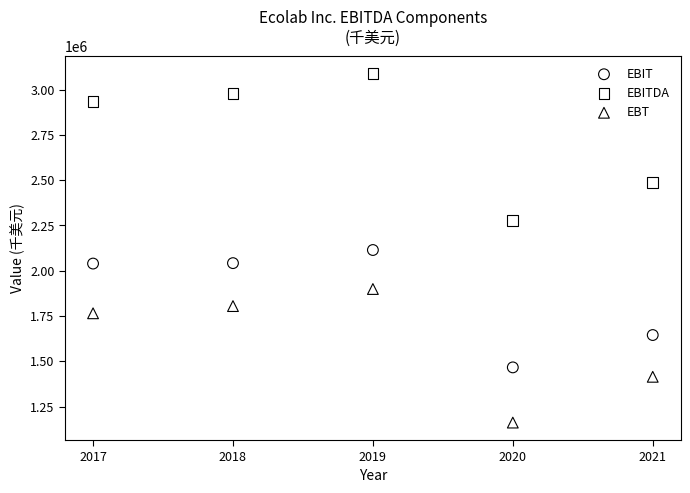

Which series reaches the minimum Y coordinate?

EBT